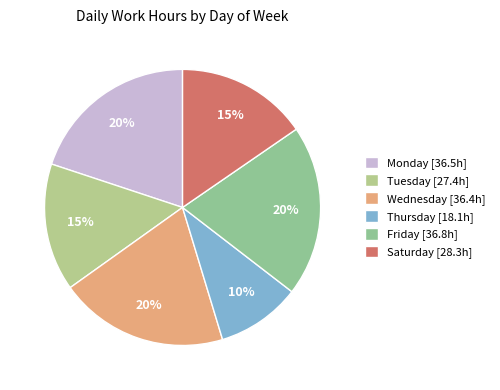

How many slices are in this pie chart?

6